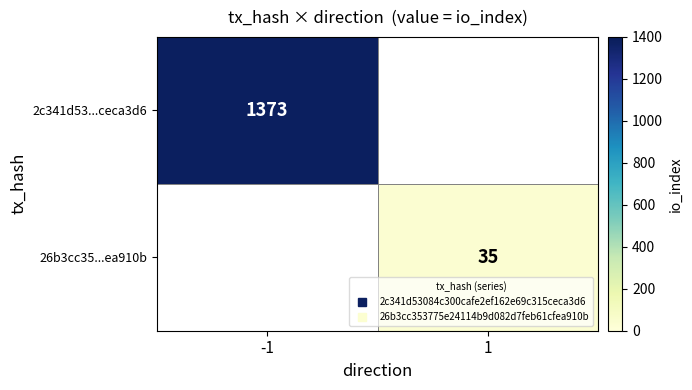

Which has a higher value, 1 or -1?

-1